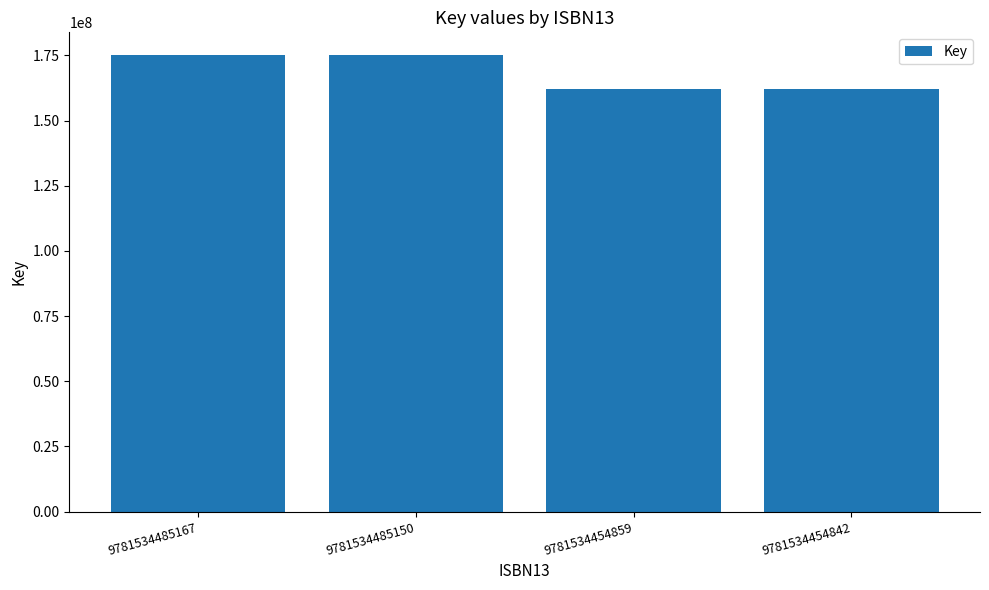

What is the average value?

168581765